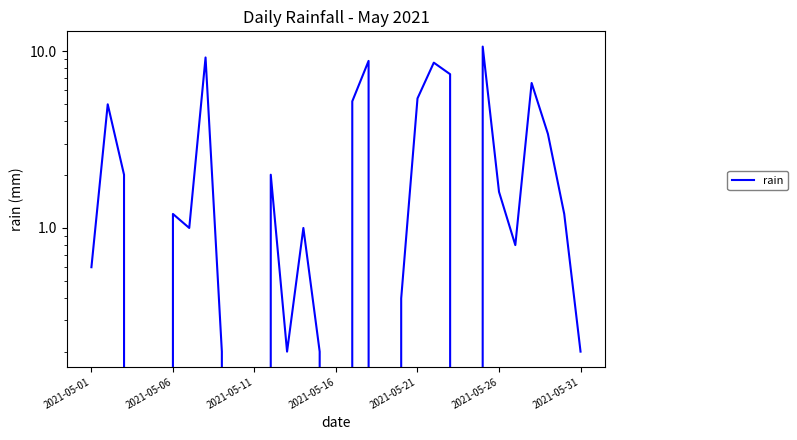

Does the chart display data point markers on the line(s)?

No